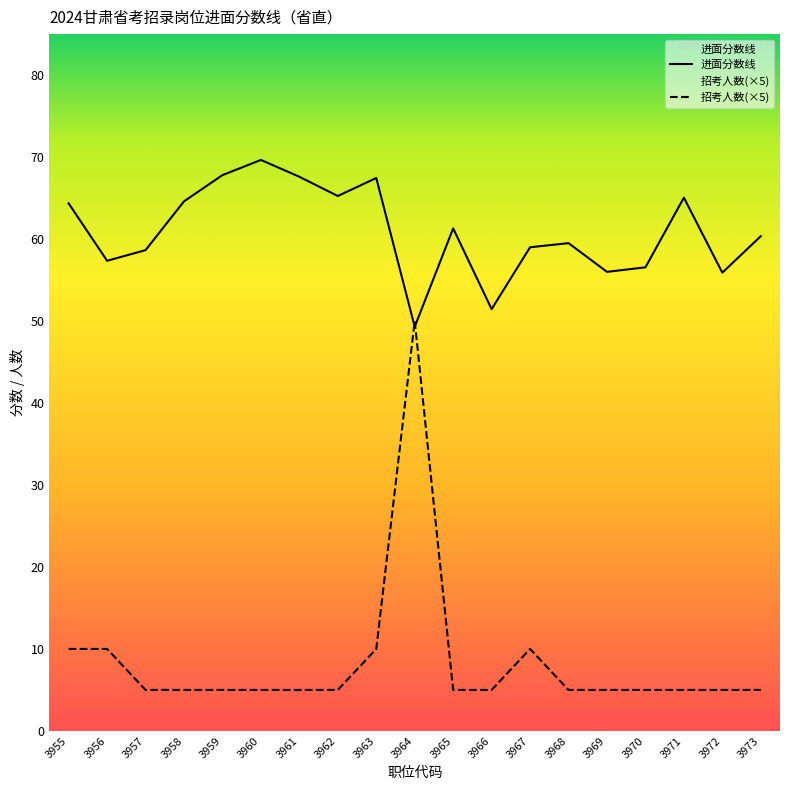

How many times do 进面分数线 and 招考人数 cross each other?

2